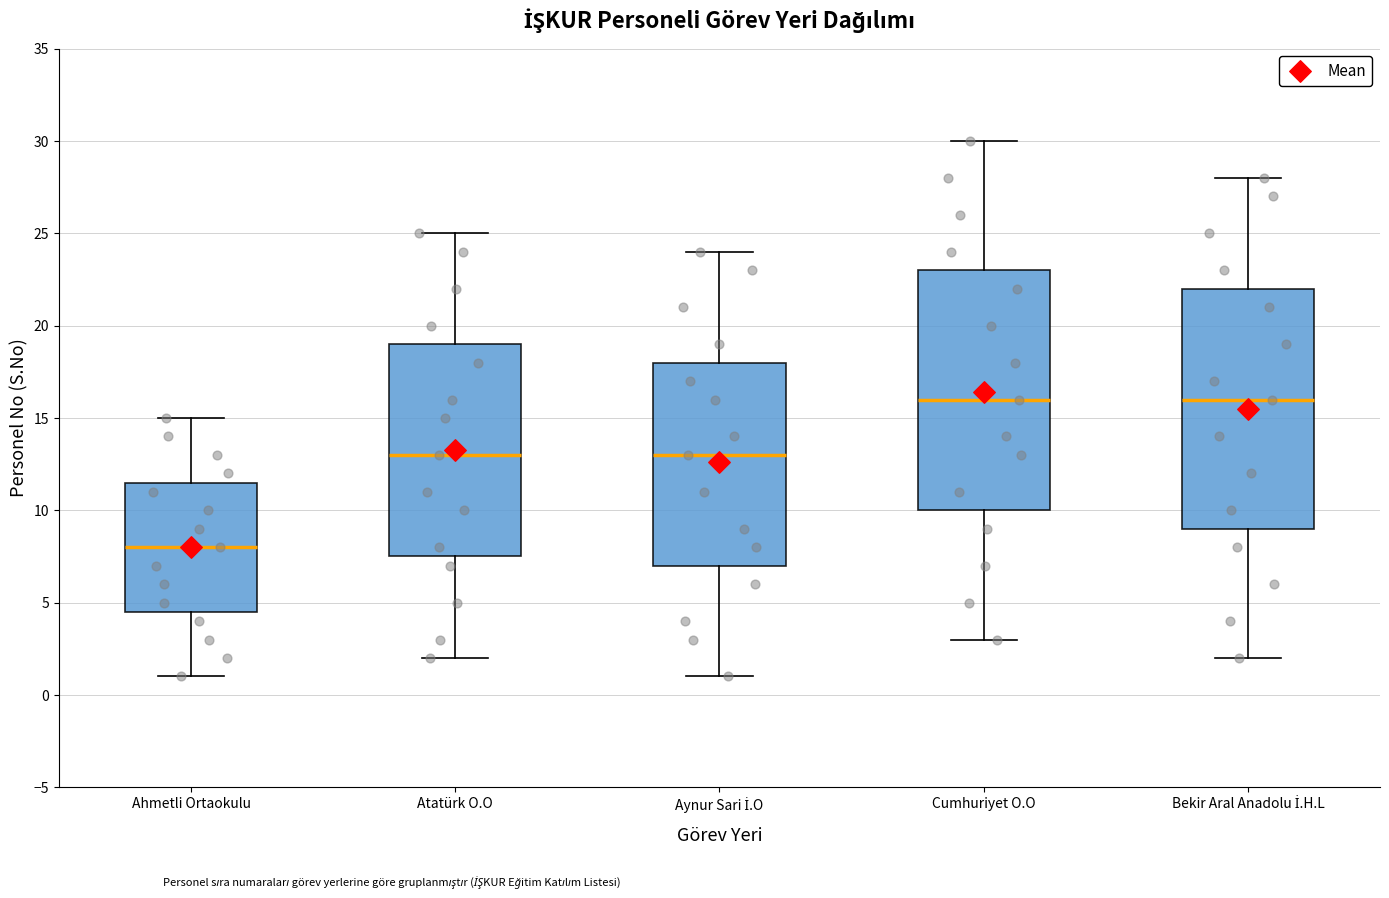

Where does the lower whisker of the box for Ahmetli Ortaokulu end on the y-axis? The values are not printed on the chart, so give them approximately, as read against the axis.

1.0